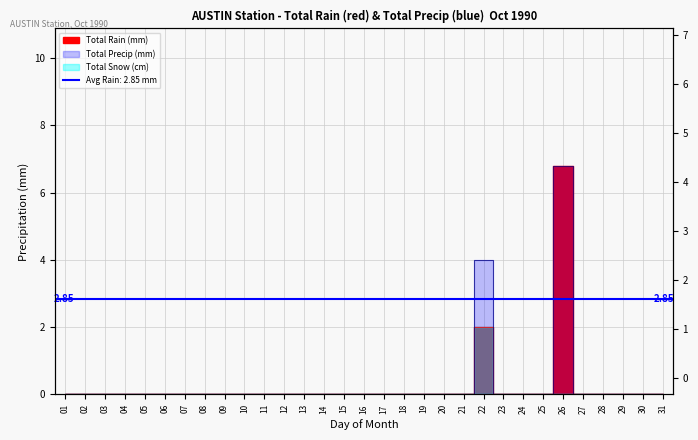

List the labels in order of Total Precip (mm) value, largest first.

26, 22, 01, 02, 03, 04, 05, 06, 07, 08, 09, 10, 11, 12, 13, 14, 15, 16, 17, 18, 19, 20, 21, 23, 24, 25, 27, 28, 29, 30, 31